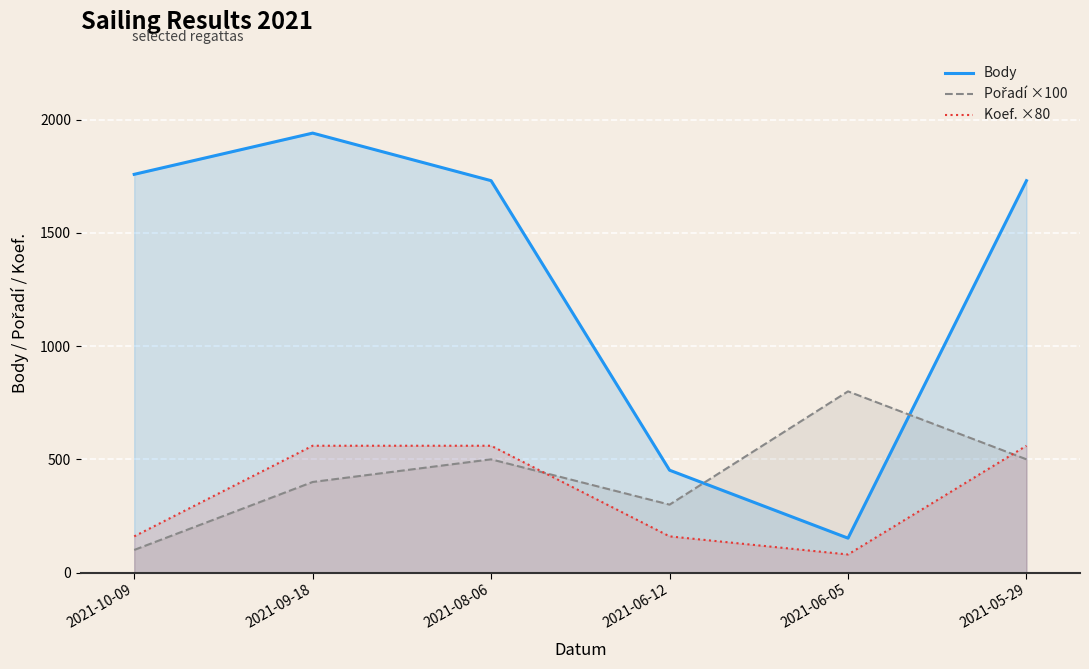

What is the total value across all series at 2021-09-18?

2900